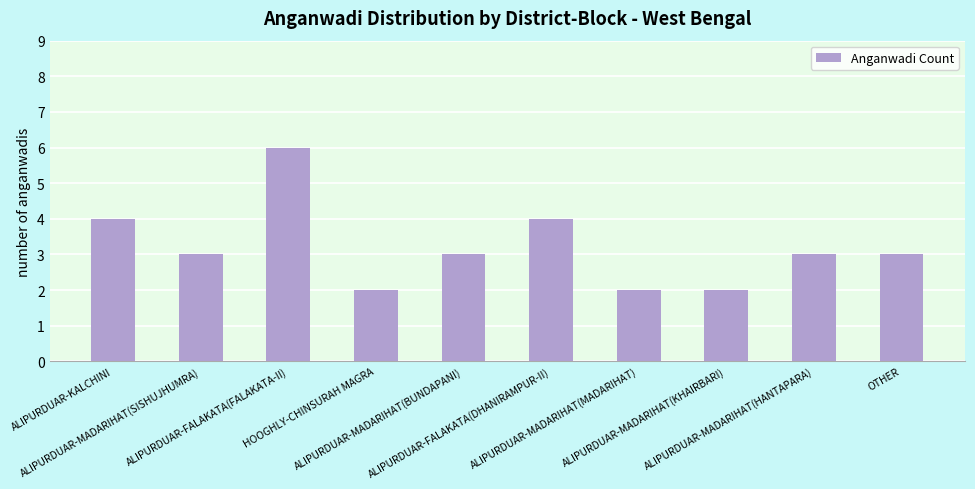

What is the minimum value shown in the chart?

2